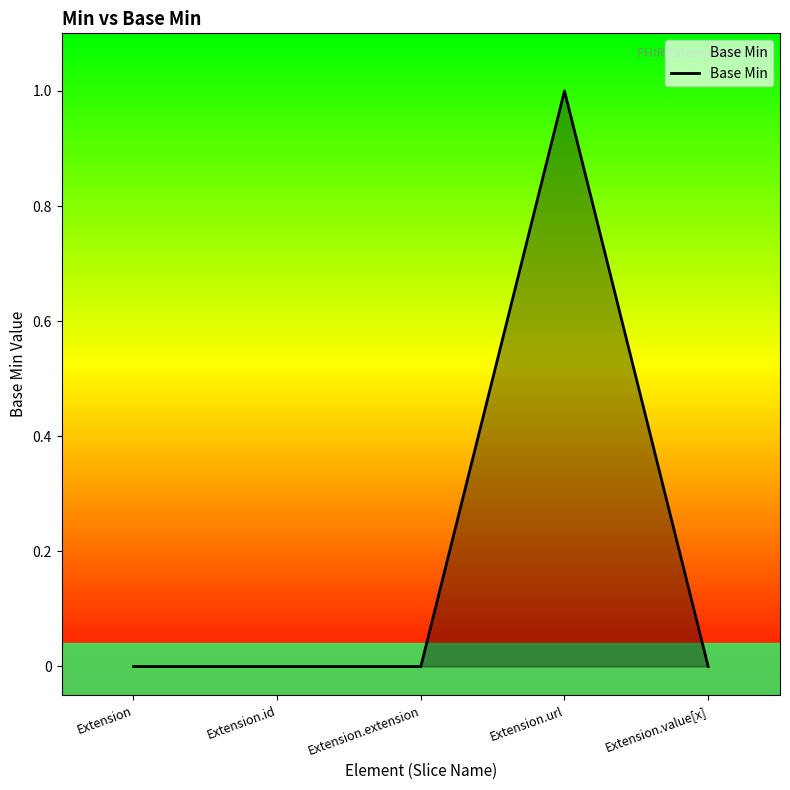

The chart shows a value of 0 at Extension.id. True or false?

True